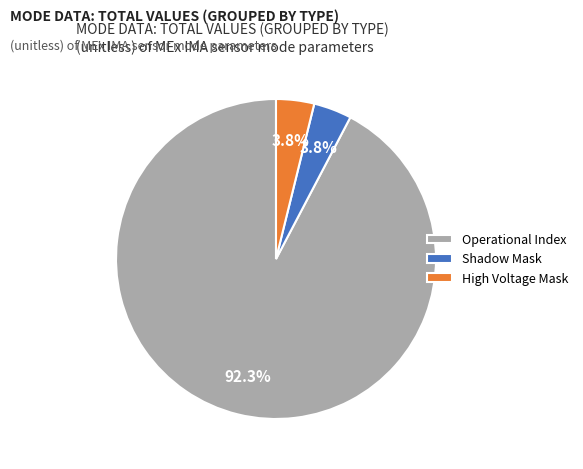

What percentage do Operational Index and High Voltage Mask together represent?

96.2%